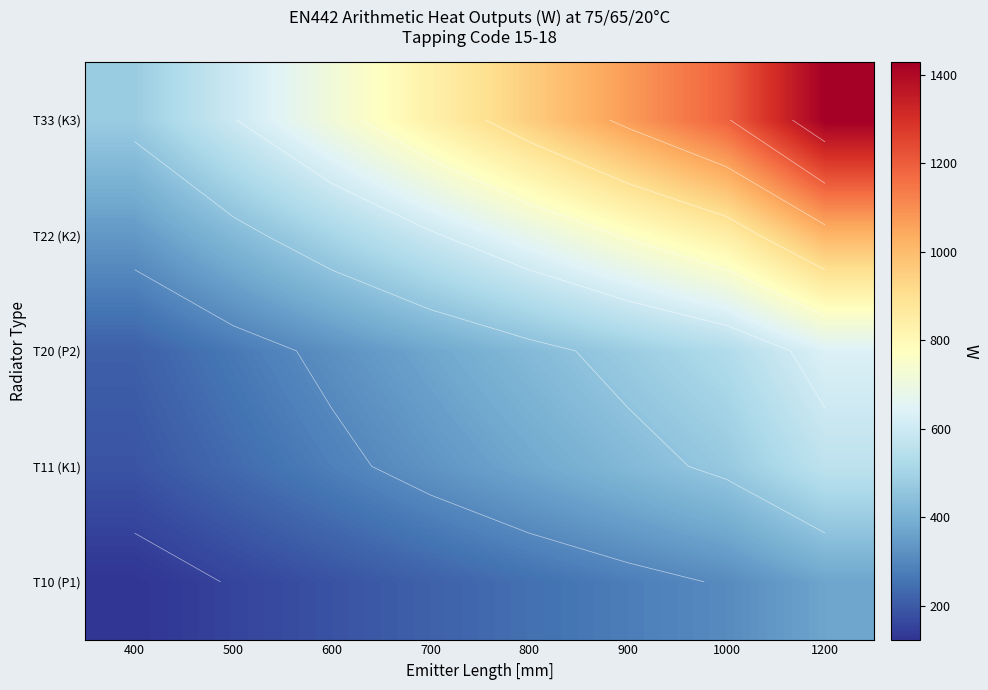

Rank the series by their maximum value, from lowest to highest.

T10 (P1), T11 (K1), T20 (P2), T22 (K2), T33 (K3)